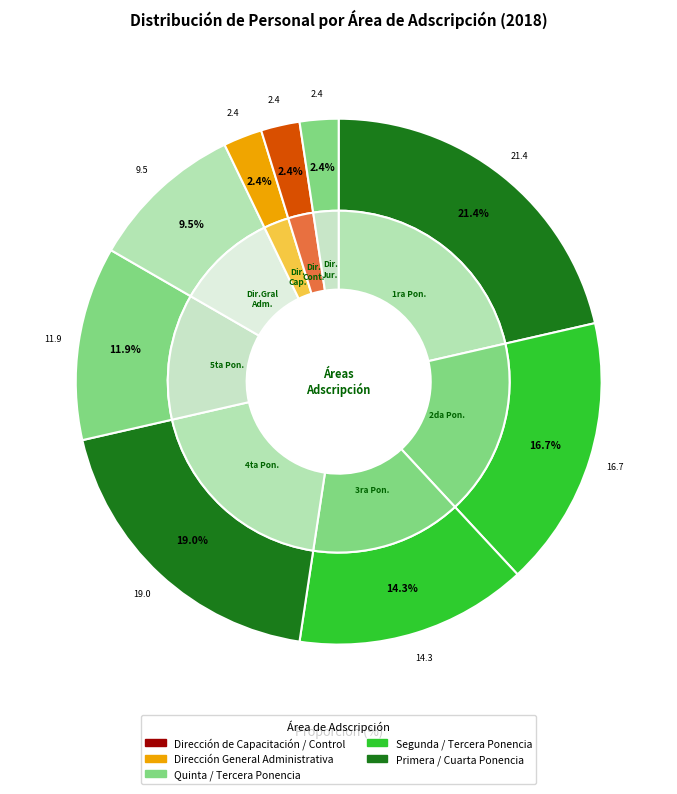

Is there any slice that represents more than half of the pie?

No